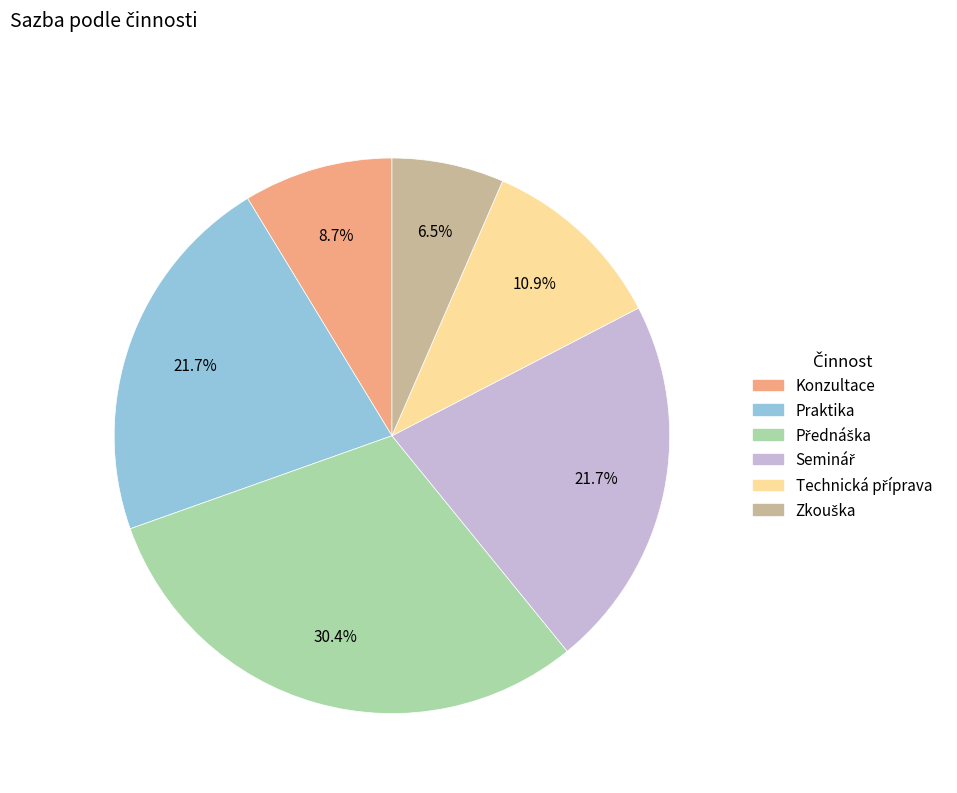

Does any single category account for the majority?

No